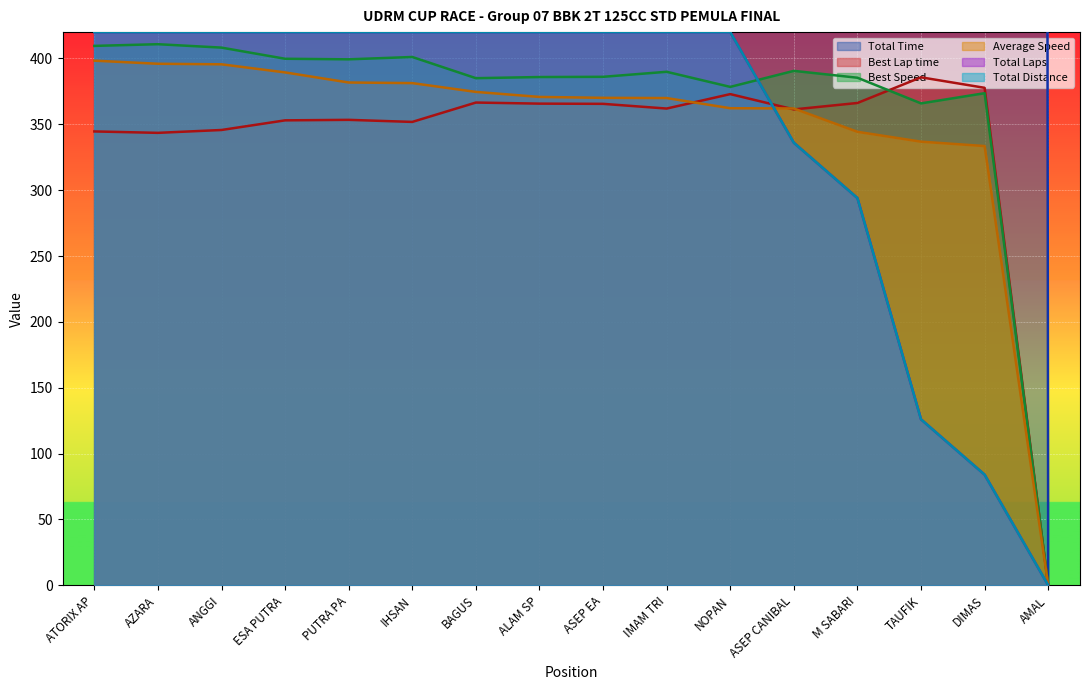

What is the label of the 6th point from the right?

NOPAN